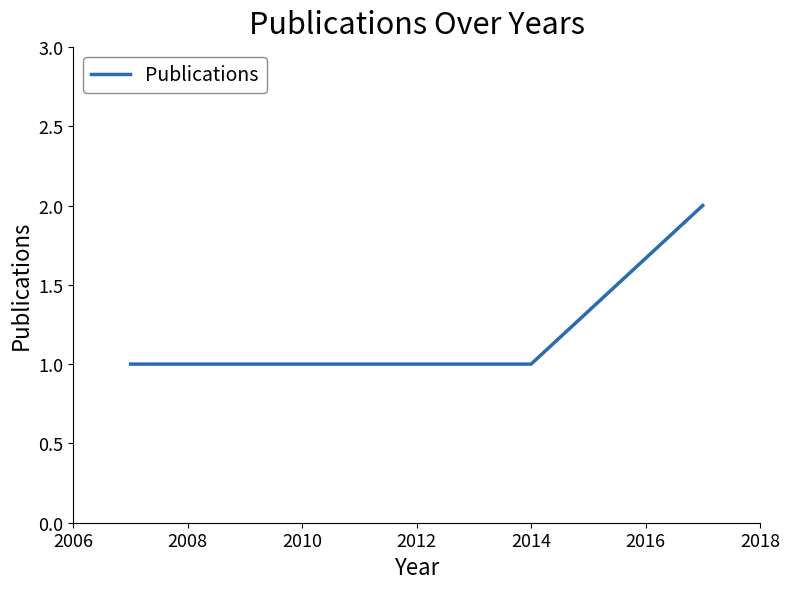

How many lines are shown in the chart?

1